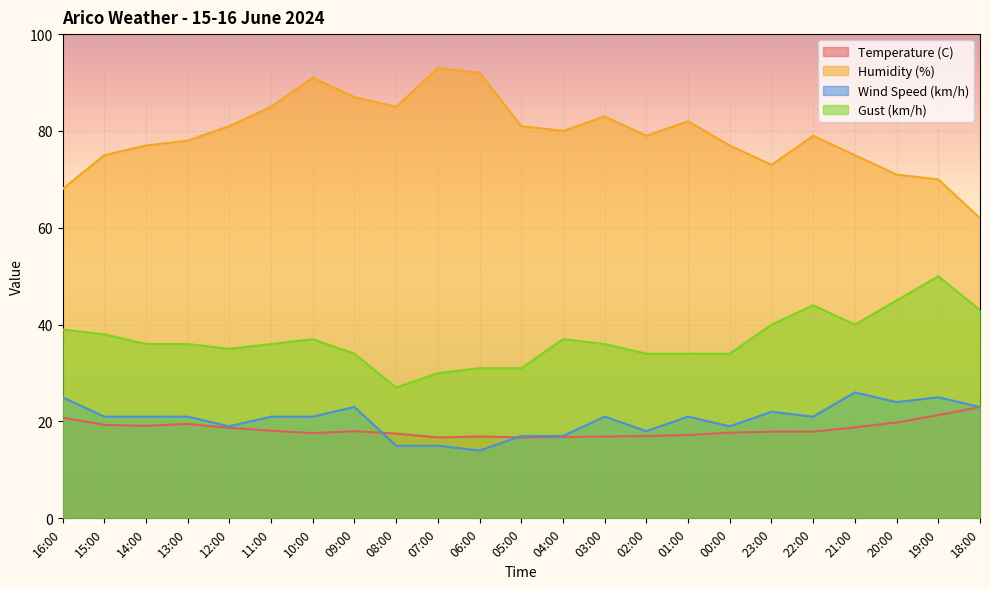

Rank the series by their maximum value, from lowest to highest.

Temperature (C), Wind Speed (km/h), Gust (km/h), Humidity (%)